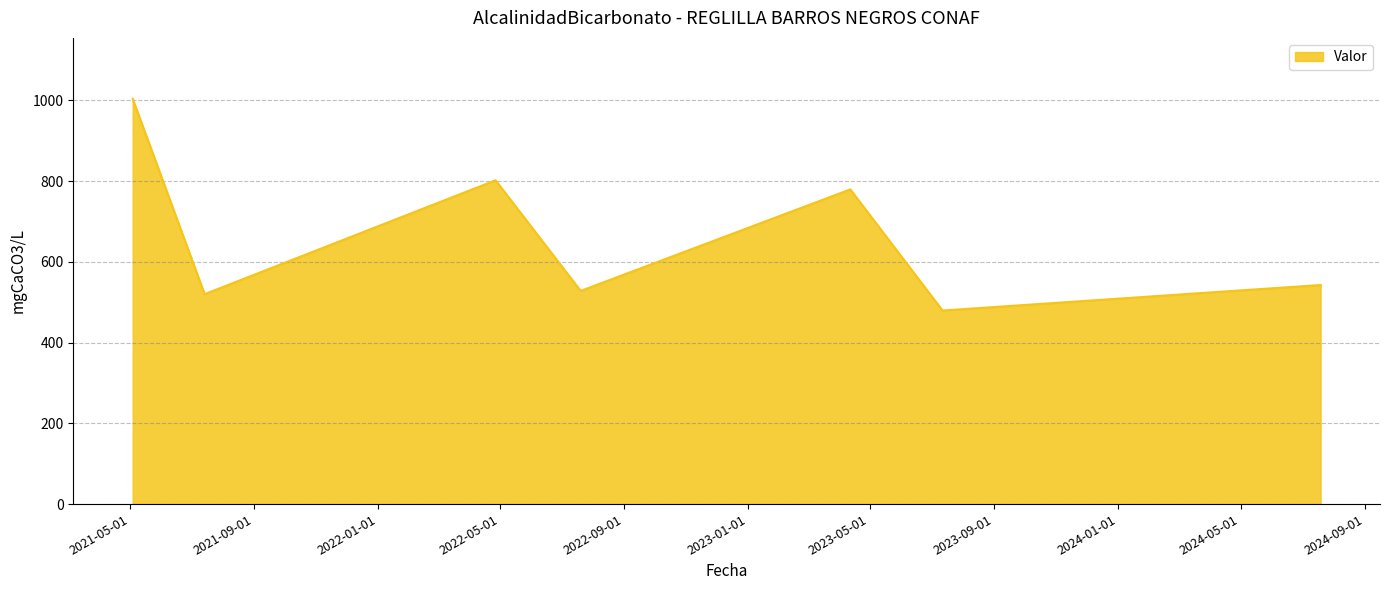

What is the average value?

665.1